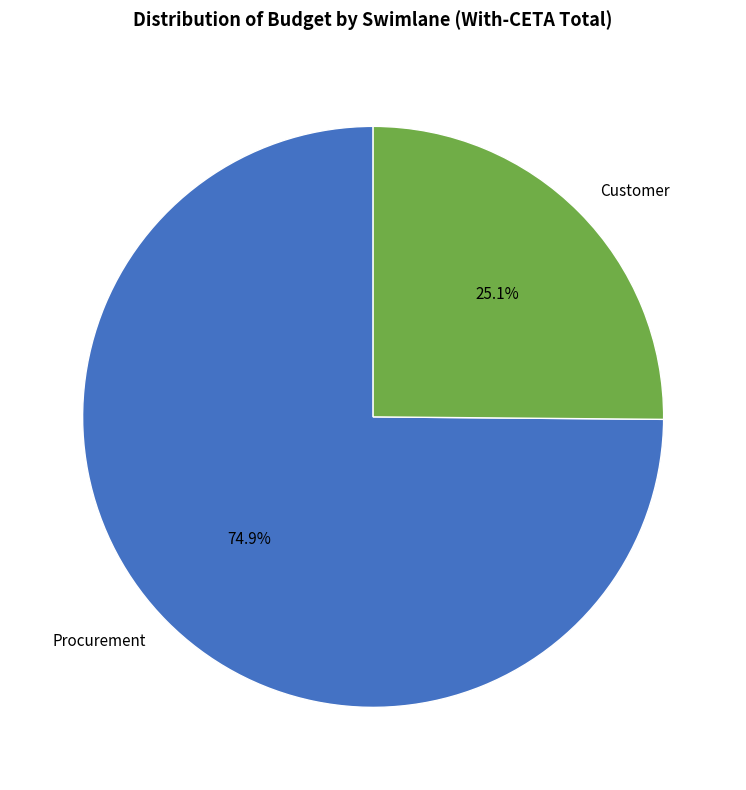

Which has a higher value, Procurement or Customer?

Procurement